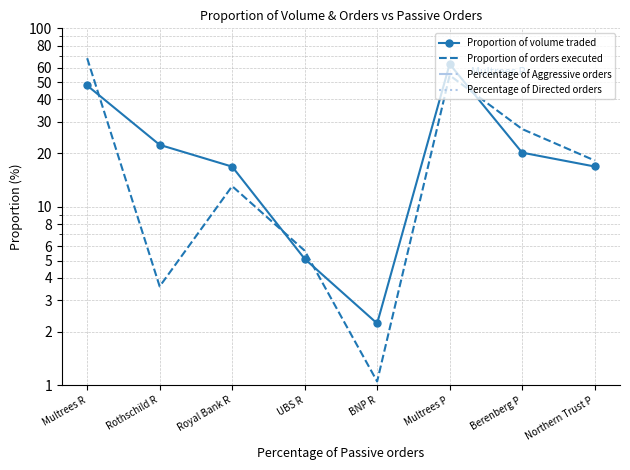

At which label is Percentage of Aggressive orders closest to 0?

Multrees R